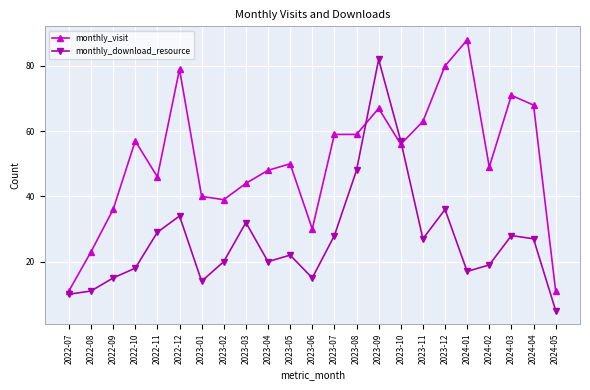

Reading right to left, list all the values displayed in this chart.

monthly_visit: 11	68	71	49	88	80	63	56	67	59	59	30	50	48	44	39	40	79	46	57	36	23	11
monthly_download_resource: 5	27	28	19	17	36	27	57	82	48	28	15	22	20	32	20	14	34	29	18	15	11	10